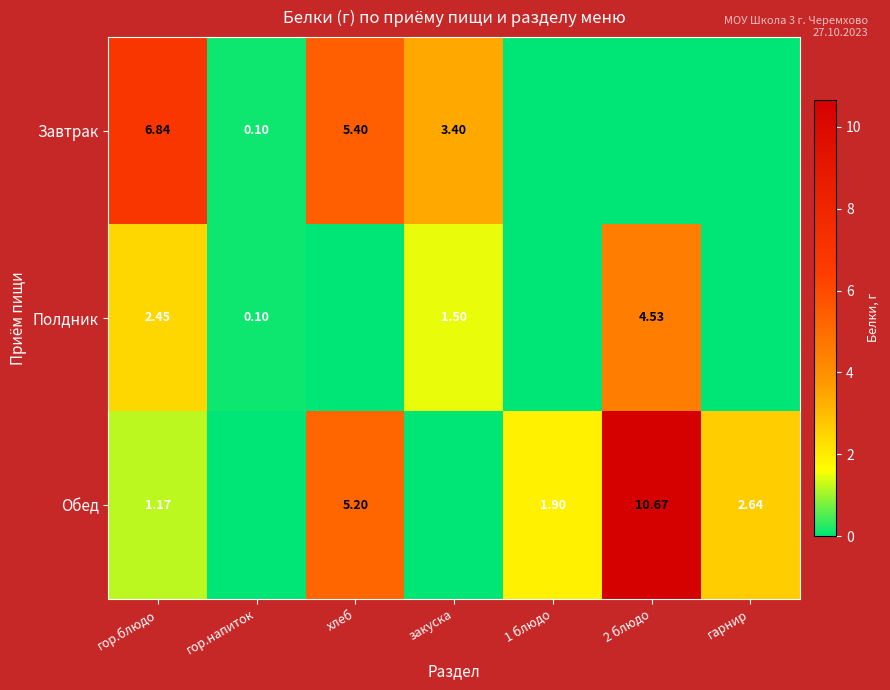

True or false: Завтрак has a value of 6.8 at гор.блюдо.

True